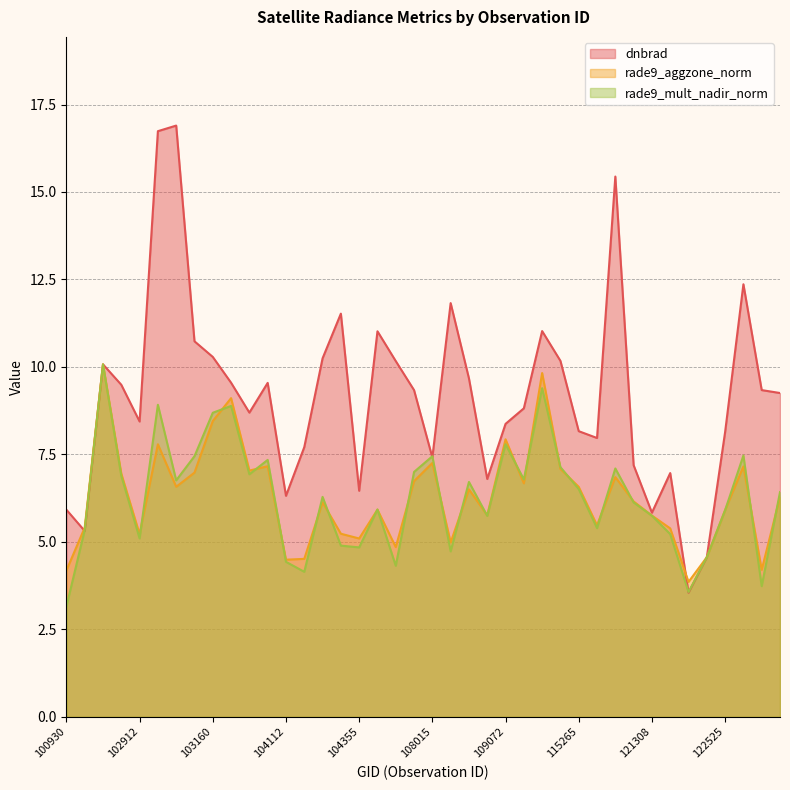

Reading right to left, extract all data points from this chart.

dnbrad: 122895=9.3	122884=9.3	122710=12.4	122525=8.1	122346=4.6	122178=3.5	122002=7.0	121308=5.8	115893=7.2	115500=15.4	115378=8.0	115265=8.2	110299=10.2	110127=11.0	109780=8.8	109072=8.4	108899=6.8	108729=9.7	108715=11.8	108015=7.4	107843=9.3	107834=10.2	107659=11.0	104355=6.5	104346=11.5	104236=10.2	104229=7.7	104112=6.3	103761=9.5	103397=8.7	103279=9.5	103160=10.3	103040=10.7	103032=16.9	102920=16.7	102912=8.4	102792=9.5	102671=10.1	102551=5.3	100930=5.9
rade9_aggzone_norm: 122895=6.3	122884=4.2	122710=7.2	122525=5.9	122346=4.6	122178=3.9	122002=5.4	121308=5.8	115893=6.2	115500=6.9	115378=5.5	115265=6.6	110299=7.1	110127=9.8	109780=6.7	109072=7.9	108899=5.8	108729=6.5	108715=5.0	108015=7.3	107843=6.7	107834=4.9	107659=5.9	104355=5.1	104346=5.2	104236=6.1	104229=4.5	104112=4.5	103761=7.2	103397=7.0	103279=9.1	103160=8.5	103040=7.0	103032=6.6	102920=7.8	102912=5.2	102792=7.0	102671=10.1	102551=5.4	100930=4.2
rade9_mult_nadir_norm: 122895=6.4	122884=3.7	122710=7.5	122525=5.9	122346=4.6	122178=3.6	122002=5.2	121308=5.7	115893=6.1	115500=7.1	115378=5.4	115265=6.5	110299=7.1	110127=9.4	109780=6.8	109072=7.8	108899=5.7	108729=6.7	108715=4.7	108015=7.4	107843=7.0	107834=4.3	107659=5.9	104355=4.8	104346=4.9	104236=6.3	104229=4.1	104112=4.4	103761=7.3	103397=6.9	103279=8.9	103160=8.7	103040=7.4	103032=6.8	102920=8.9	102912=5.1	102792=6.9	102671=10.1	102551=5.3	100930=3.2